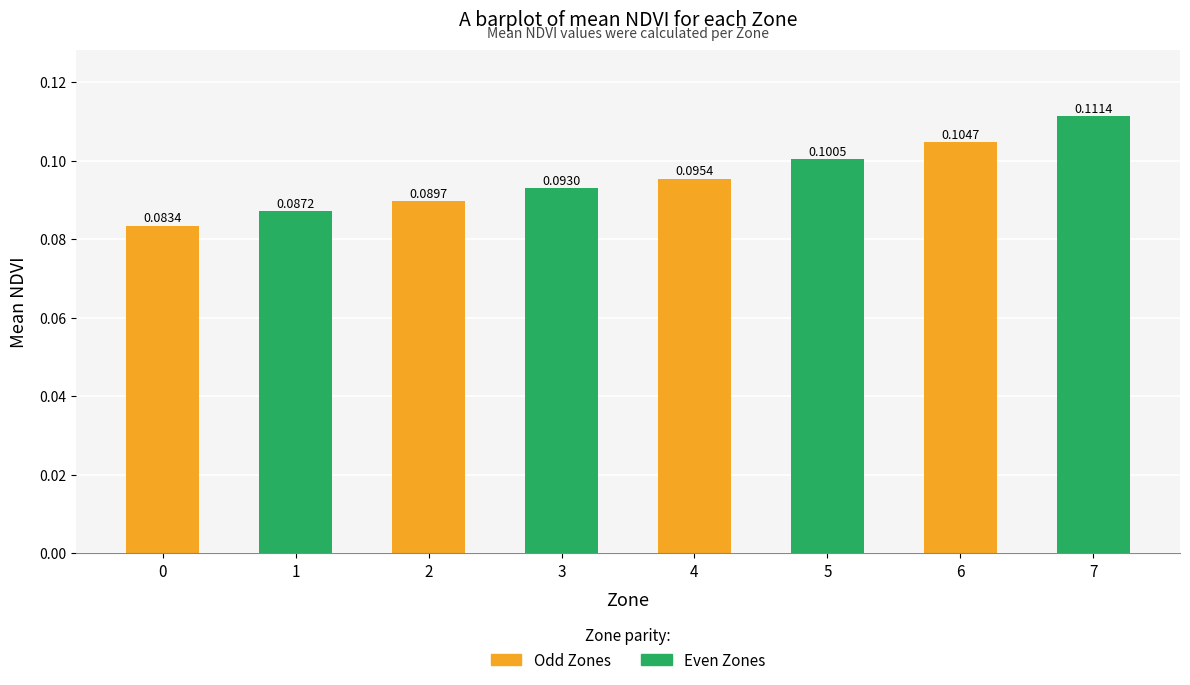

Rank the categories by value from highest to lowest.

7, 6, 5, 4, 3, 2, 1, 0